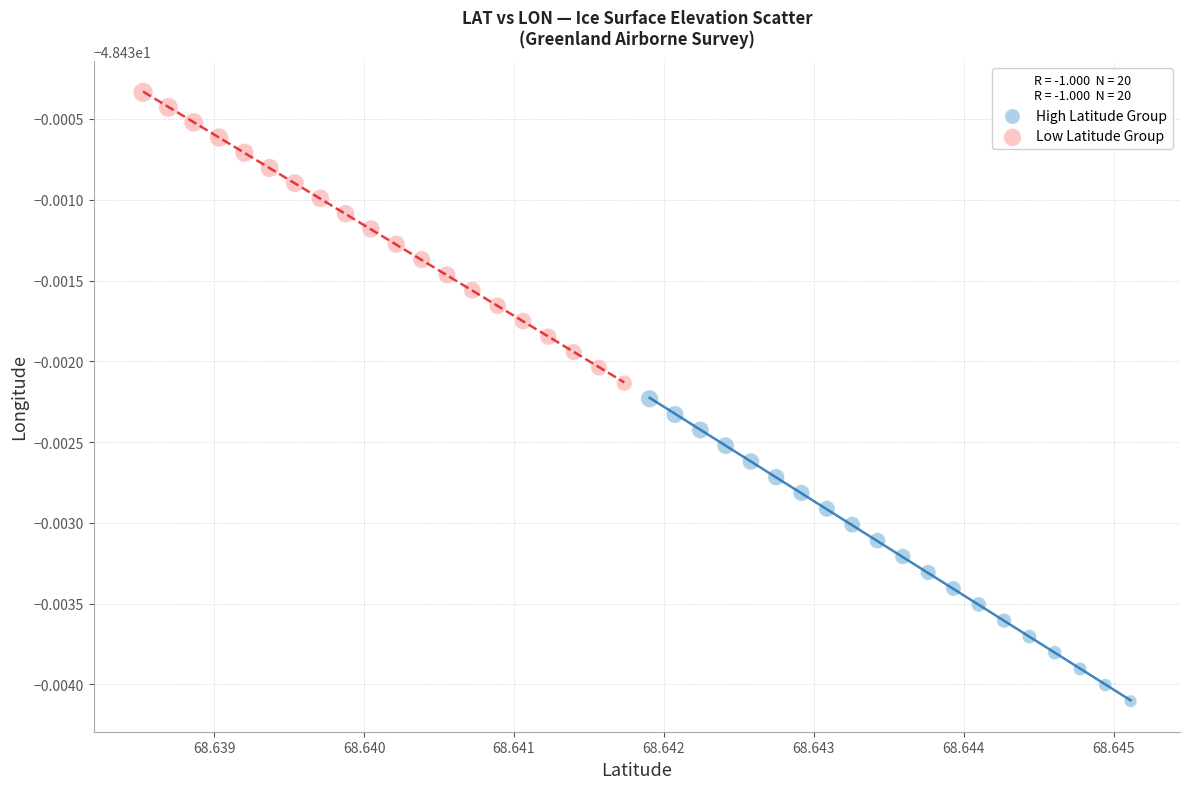

Which series reaches the minimum Y coordinate?

High Latitude Group